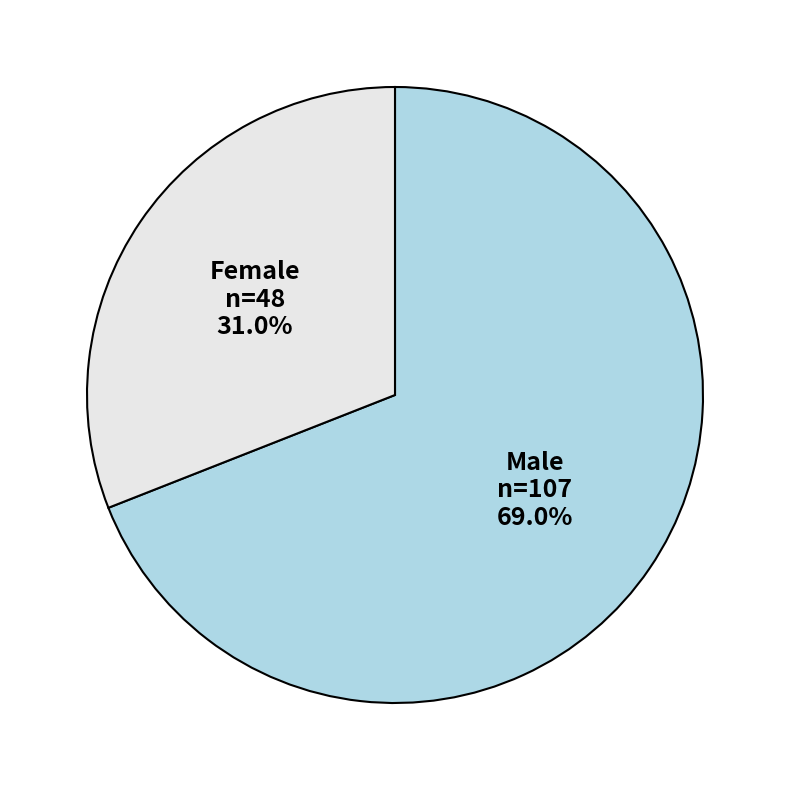

What is the smallest slice in the pie chart?

Female